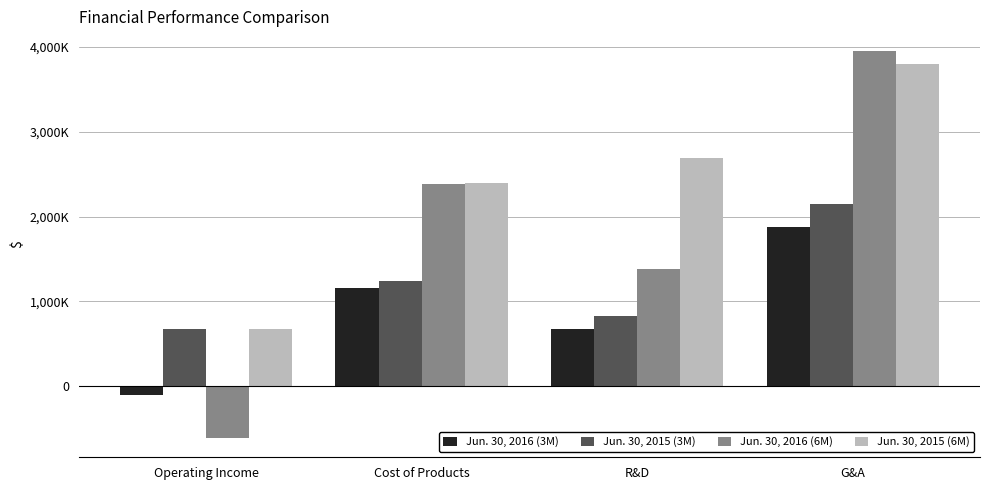

What is the average value of the Jun. 30, 2015 (3M) series?

1223141